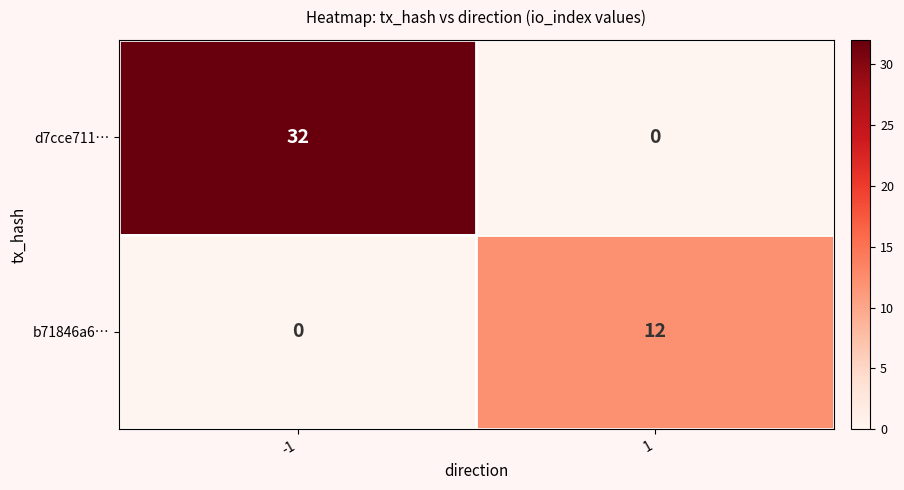

Which series has the widest spread of values?

d7cce711…